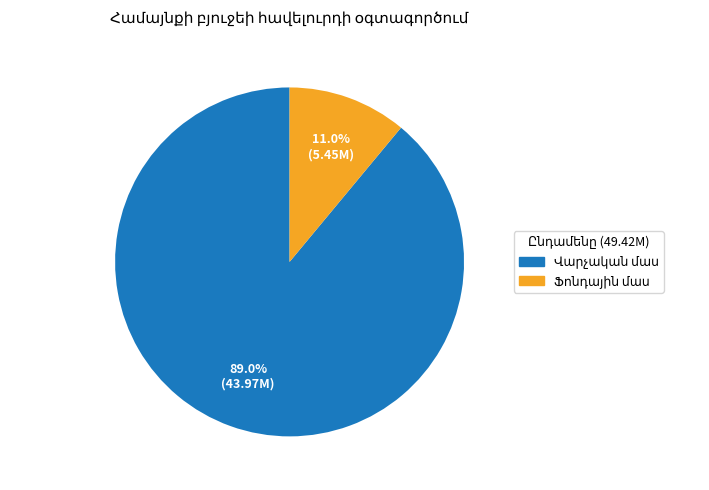

Is there a majority slice in this chart?

Yes